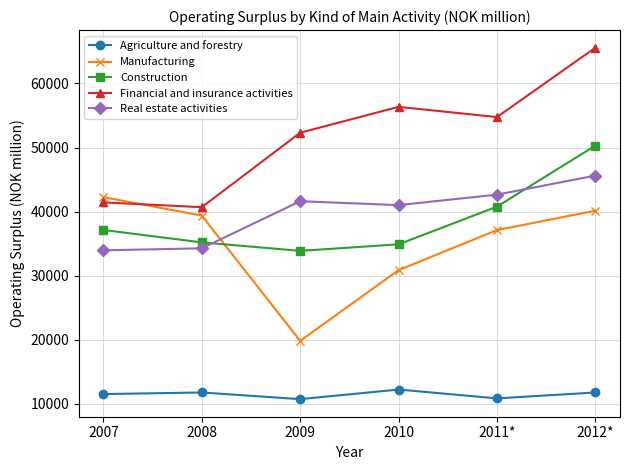

How many lines are shown in the chart?

5